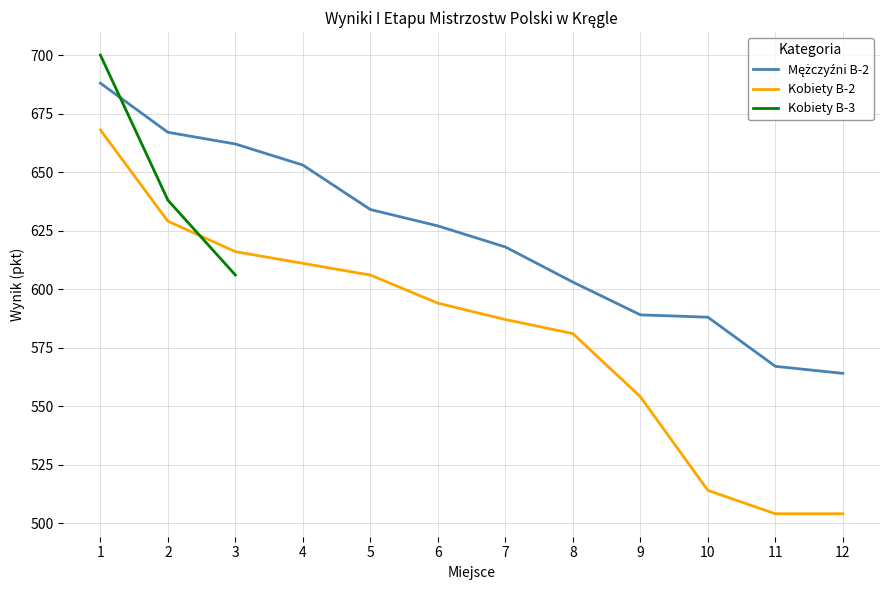

What is the value of the Mężczyźni B-2 point at the 12th from the left?

564